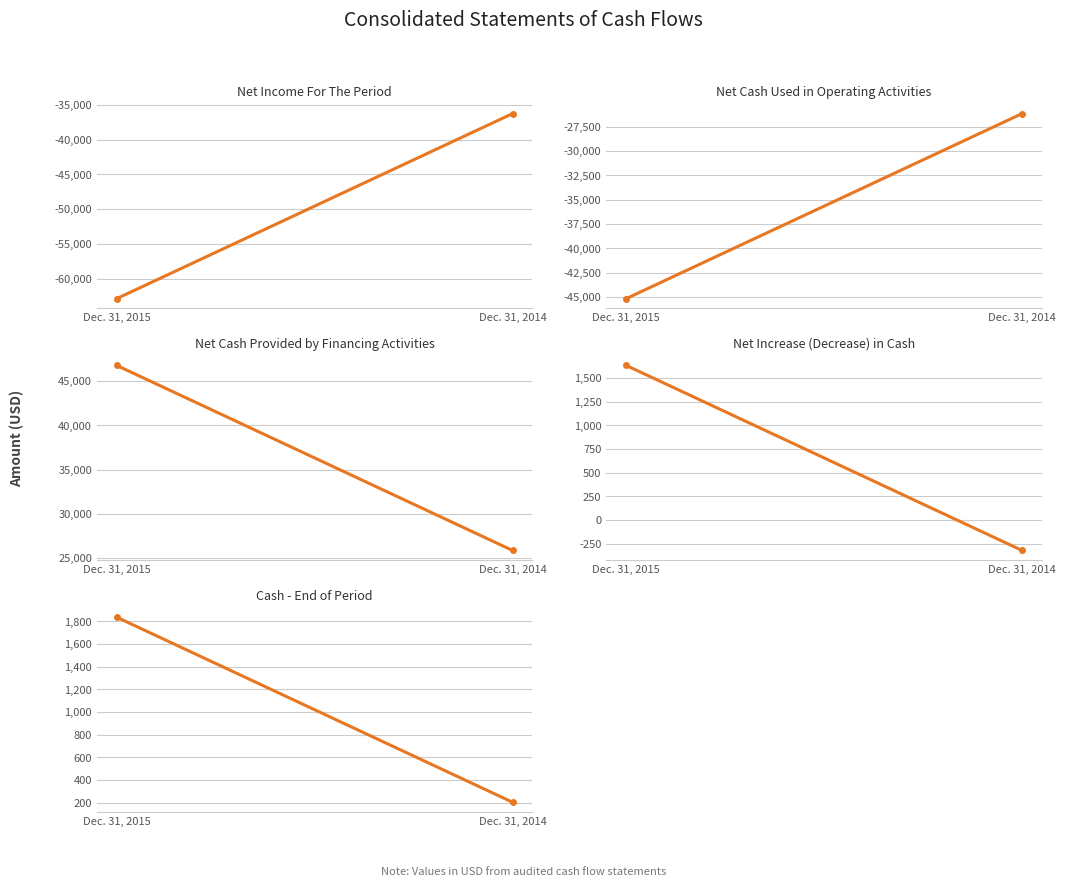

What is the approximate value of Net Increase (Decrease) in Cash at Dec. 31, 2014, to the nearest 10?

-320